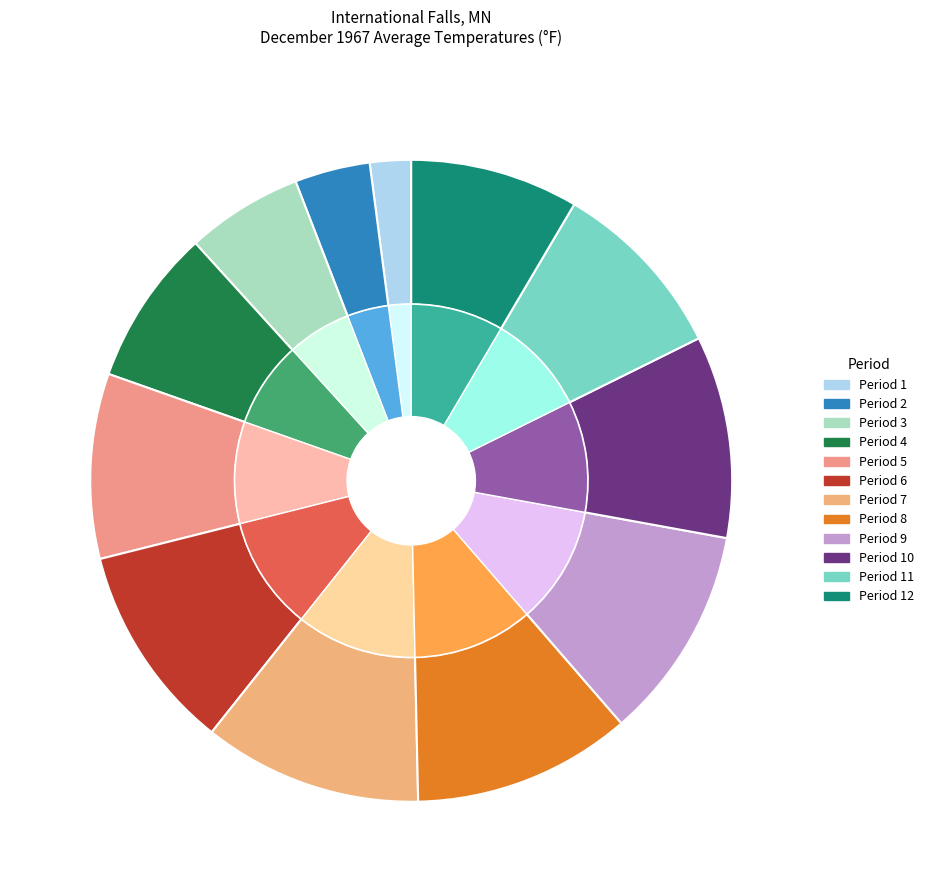

What percentage is the Period 12 slice, to the nearest percent?

8%